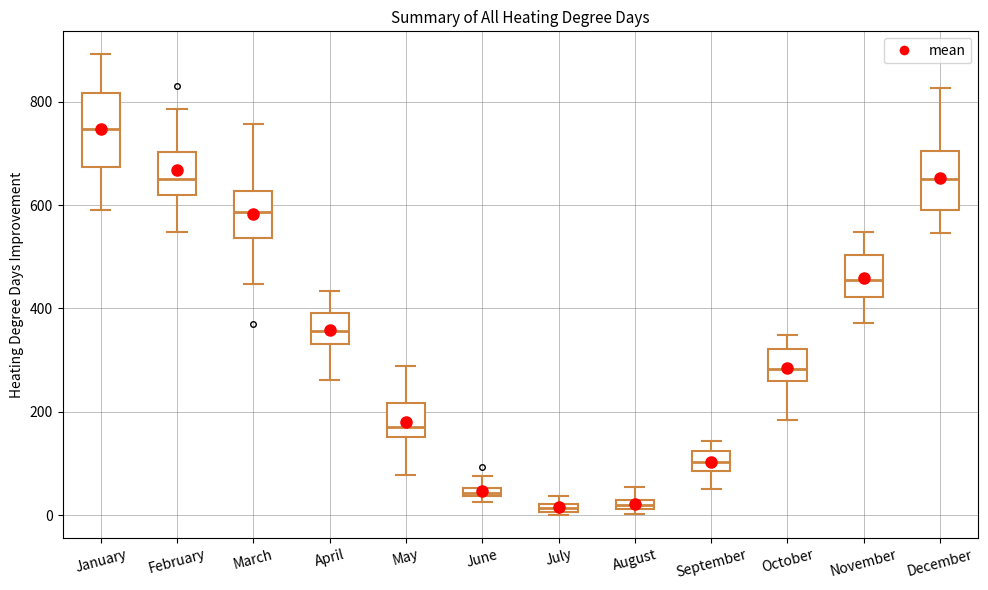

Which box's median line is the highest?

January